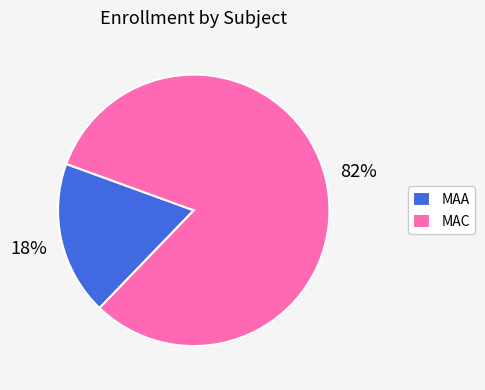

To the nearest percent, what portion does MAC represent?

82%